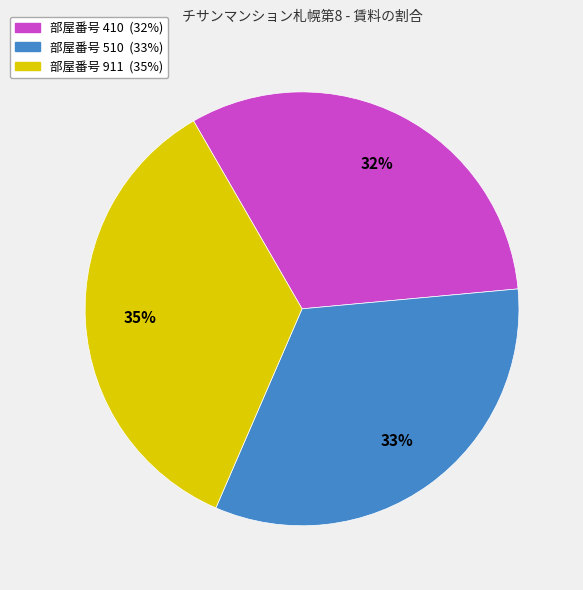

Is there any slice that represents more than half of the pie?

No